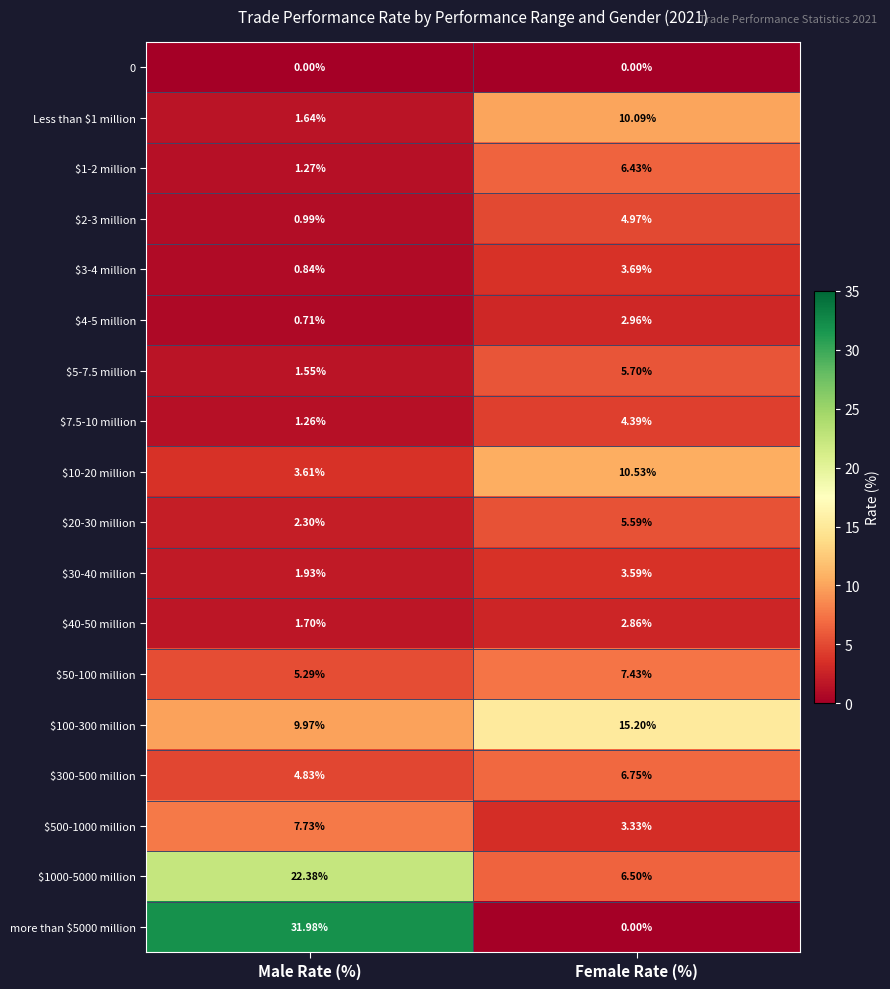

Count the number of data series in this chart.

18